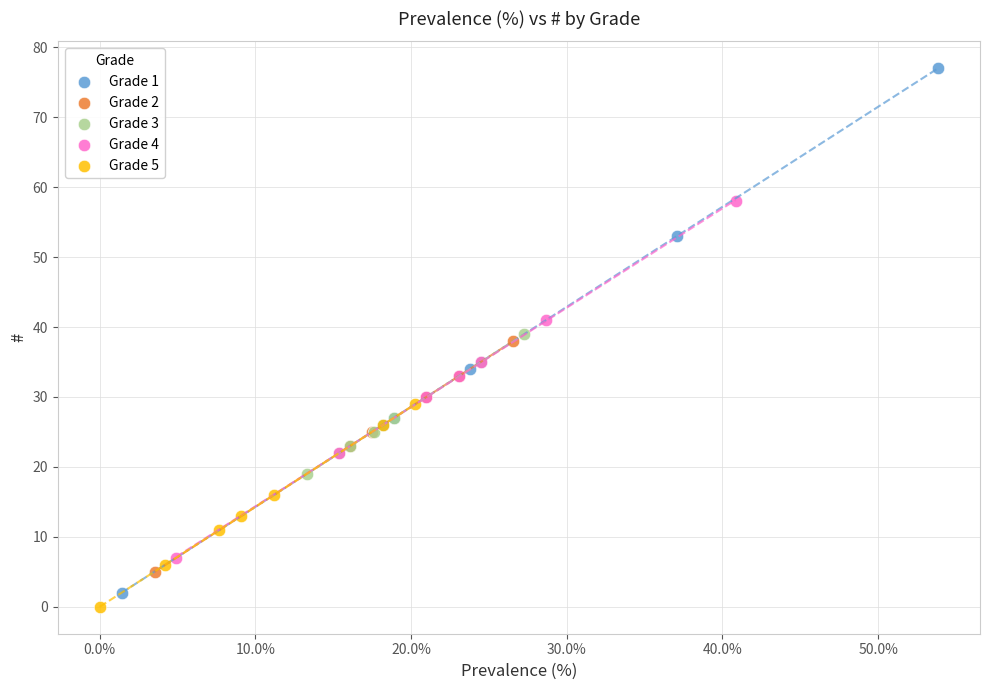

Which series has the widest spread of Y values?

Grade 1